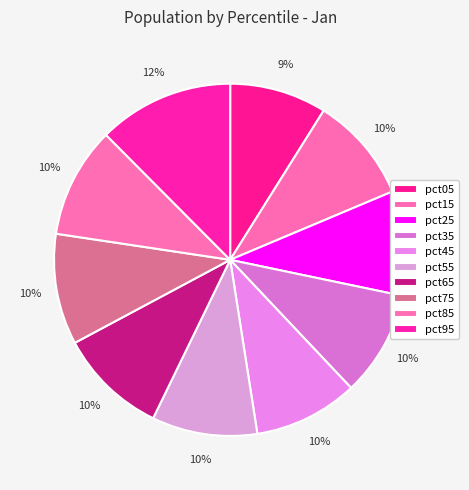

To the nearest percent, what is the average slice percentage?

10%